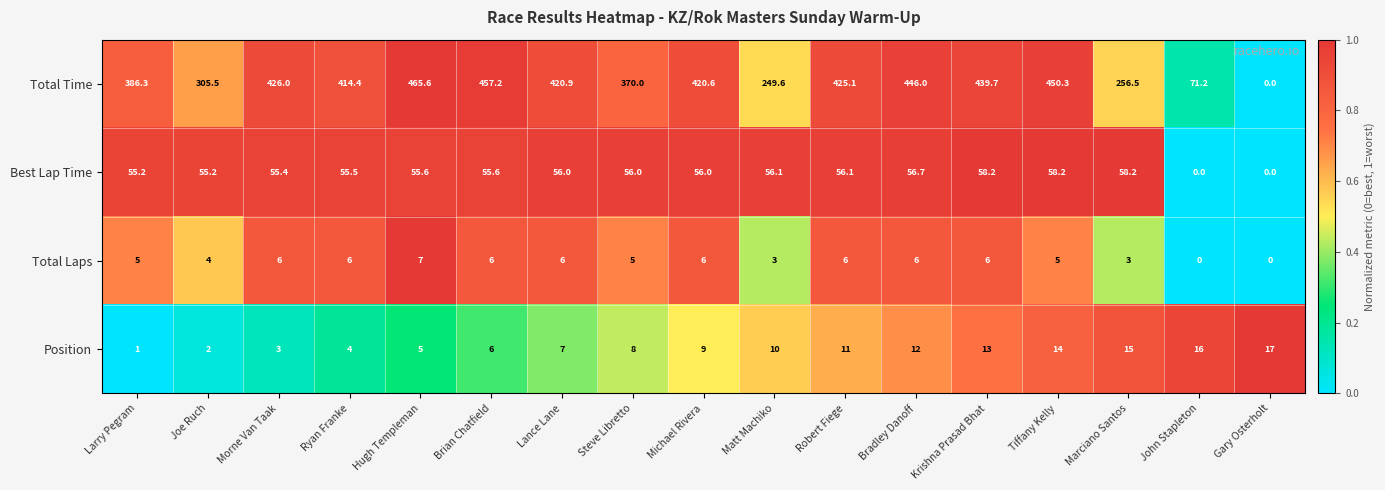

Which category has the lowest value in the Total Time series?

Gary Osterholt